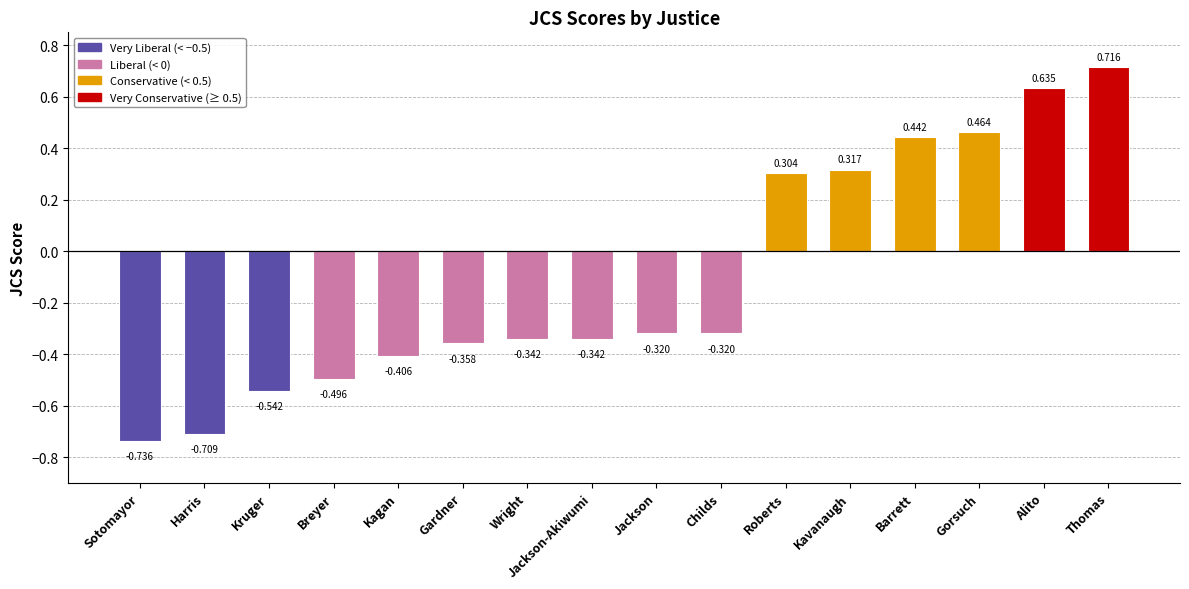

The value at Jackson-Akiwumi is -0.6. True or false?

False